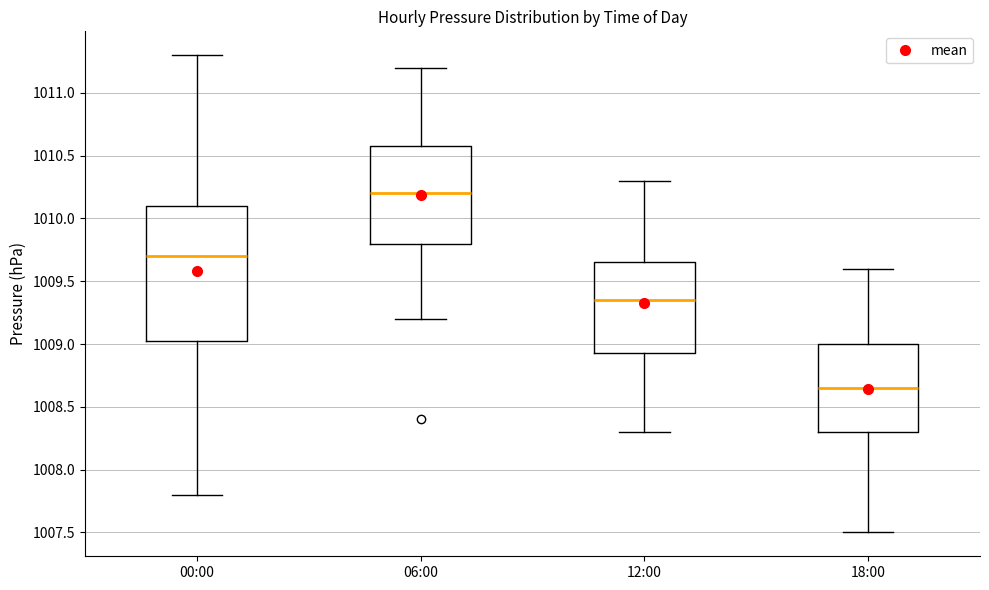

Reading left to right, transcribe this box plot: for each box, give where its median line is, the range the box spans, and where its two whiskers end, as read against the y-axis. The values are not printed on the chart, so give them approximately, as read against the axis.

00:00: median 1009.70, box 1009.05 to 1010.10, whiskers 1007.80 to 1011.30
06:00: median 1010.20, box 1009.80 to 1010.60, whiskers 1009.20 to 1011.20
12:00: median 1009.35, box 1008.95 to 1009.65, whiskers 1008.30 to 1010.30
18:00: median 1008.65, box 1008.30 to 1009.00, whiskers 1007.50 to 1009.60